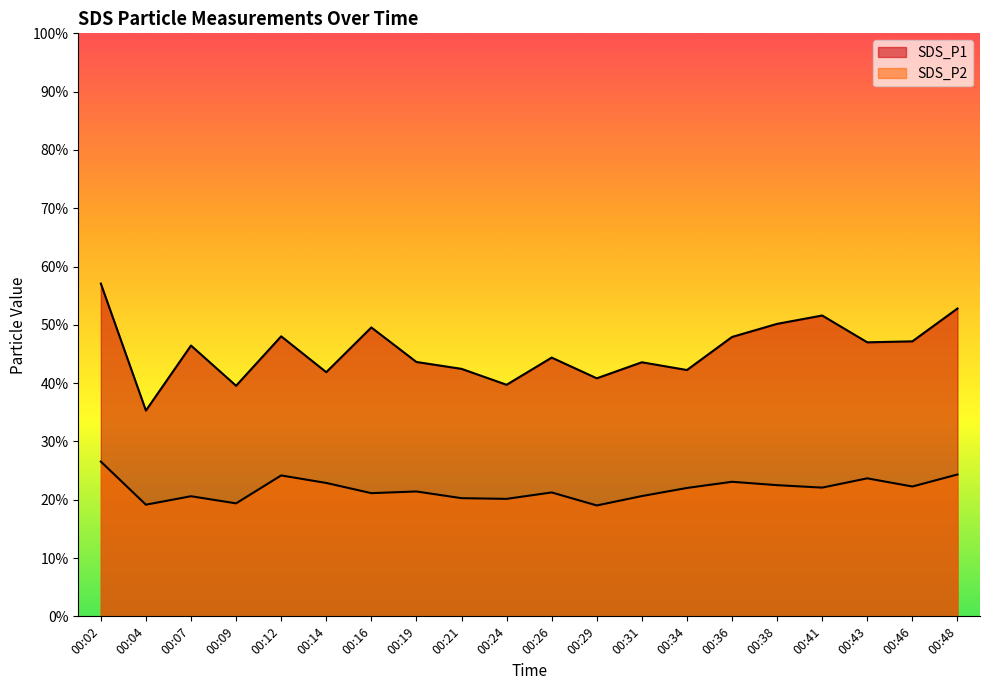

Between 00:12 and 00:26, which series saw the biggest shift?

SDS_P1